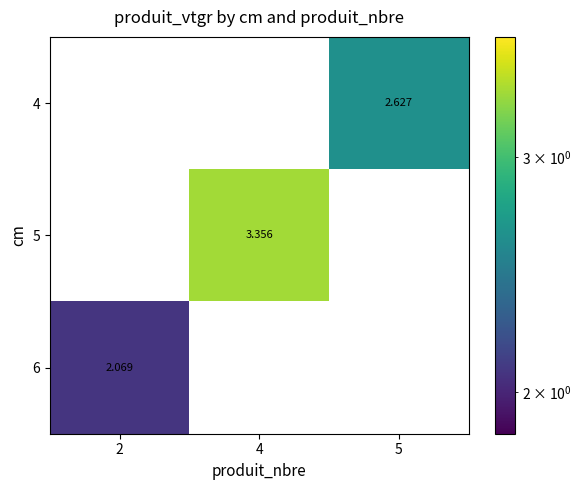

Which series has the largest range (max minus min)?

5